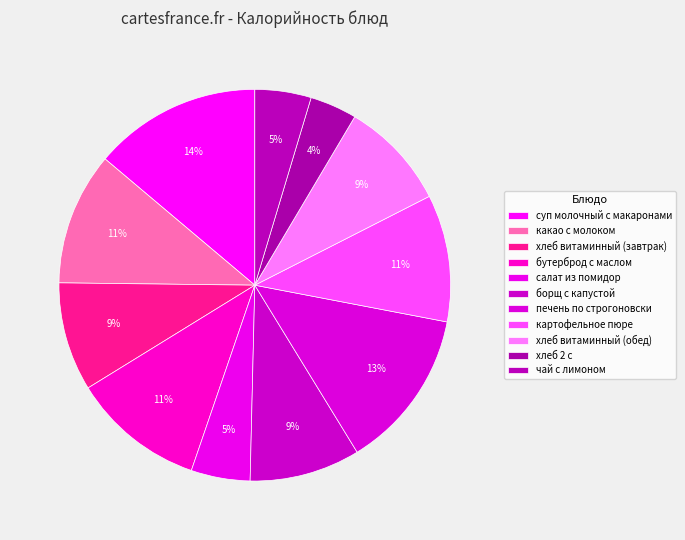

To the nearest percent, what portion does хлеб 2 с represent?

4%